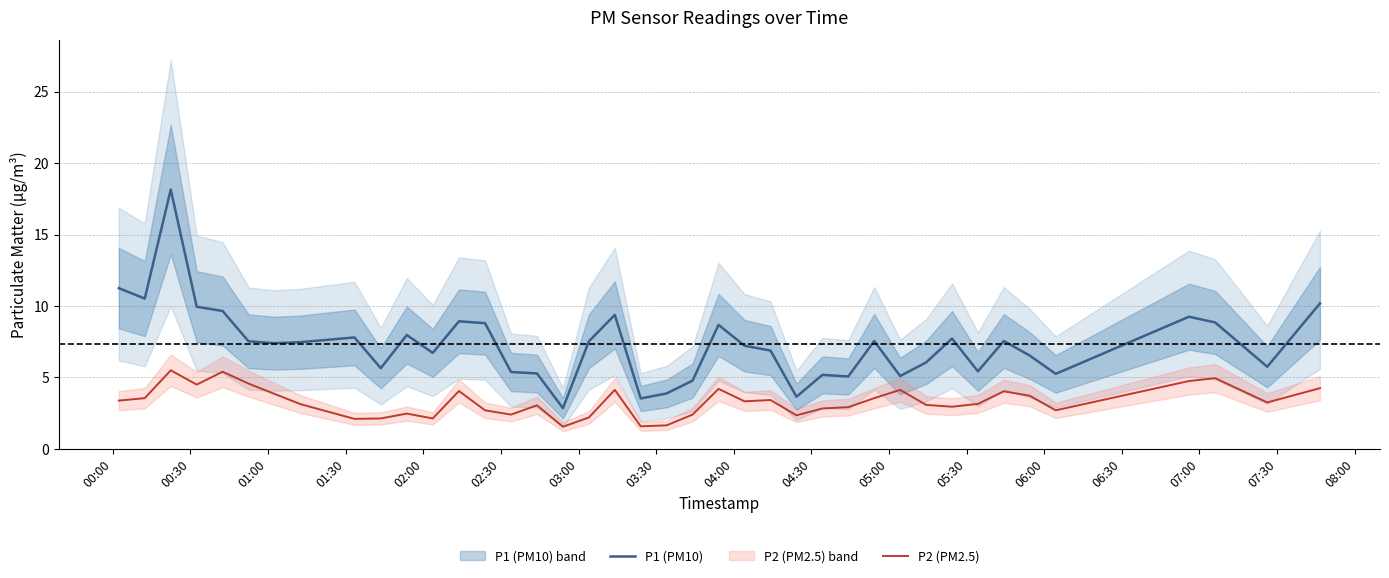

What is the spread (max minus min) of values at 07:30?

2.2